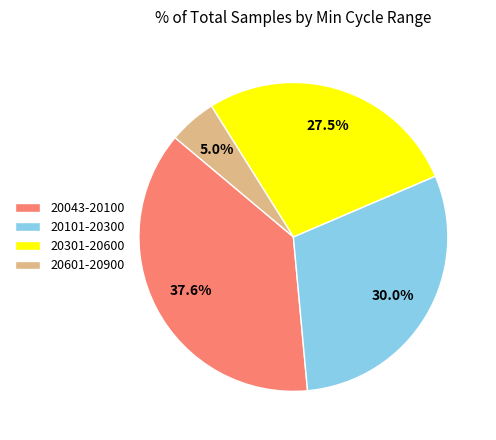

Which slice is the largest?

20043-20100